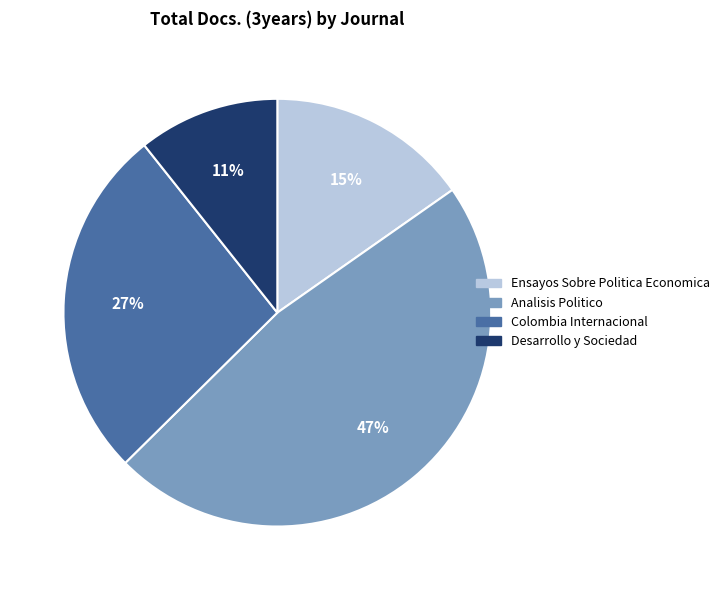

Is the sum of Ensayos Sobre Politica Economica and Desarrollo y Sociedad greater than half?

No